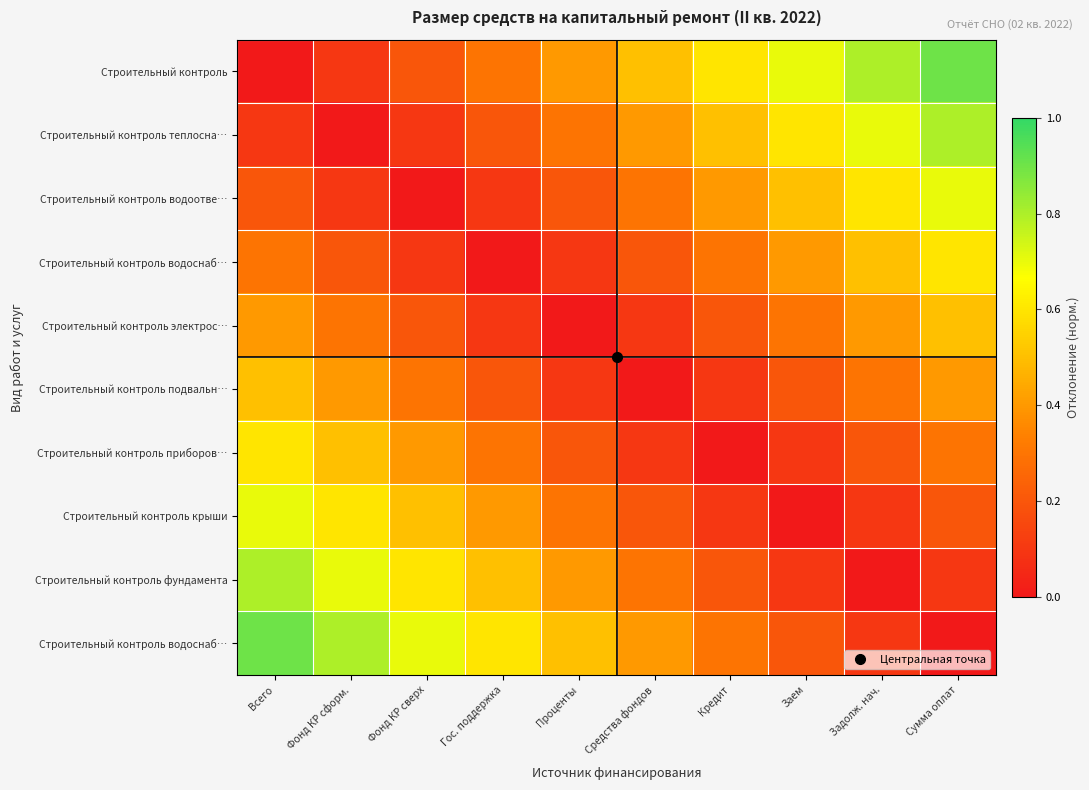

What is the greatest value displayed?

0.9